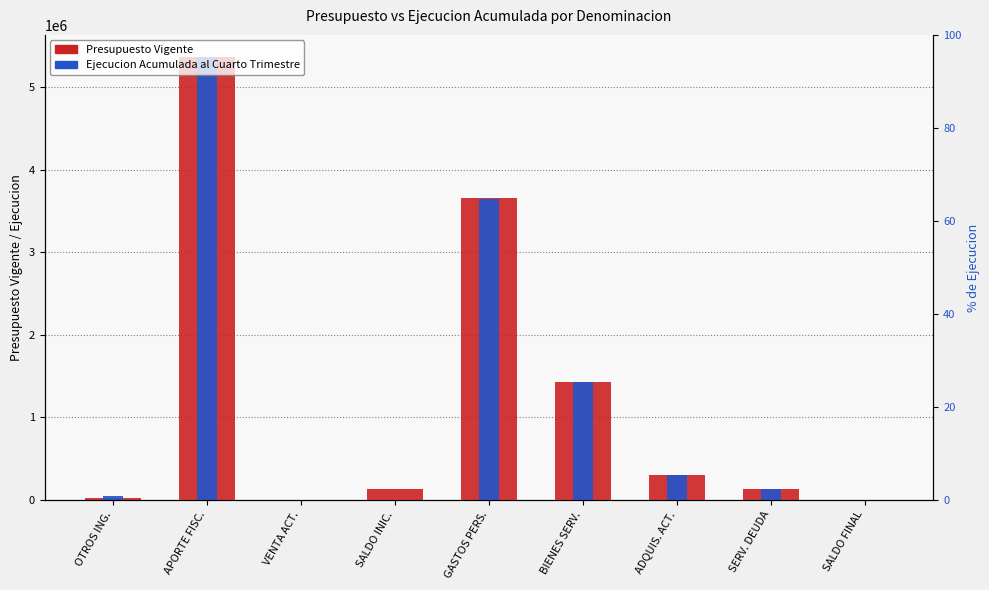

What position from the right is GASTOS PERS.?

5